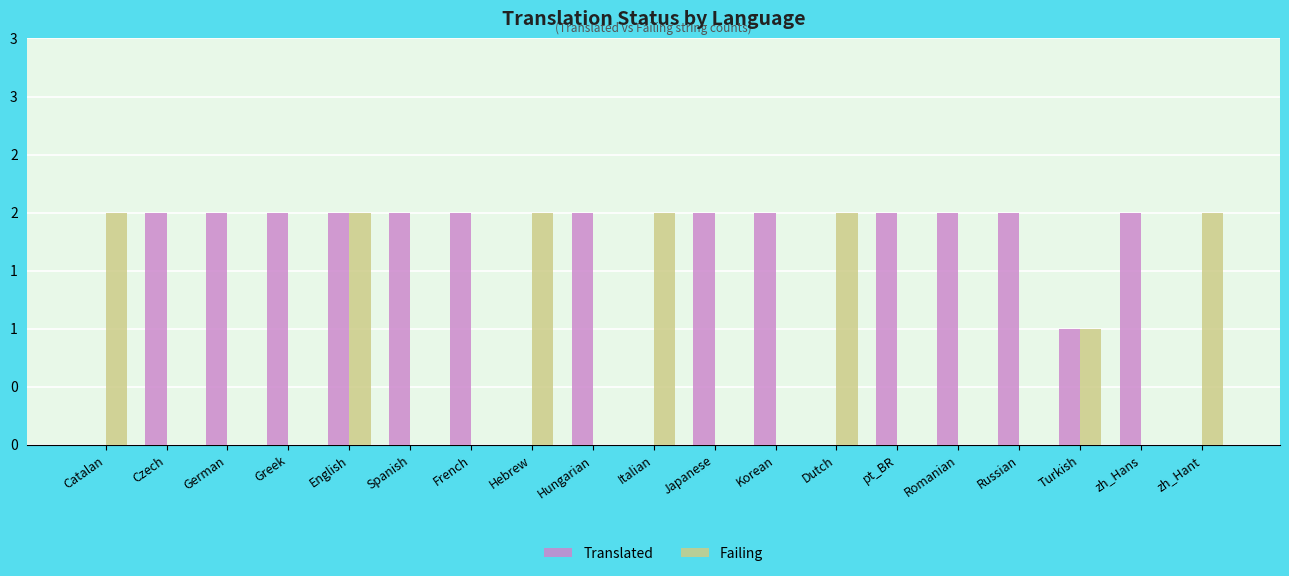

Is it true that Failing equals 0 at Hungarian?

True